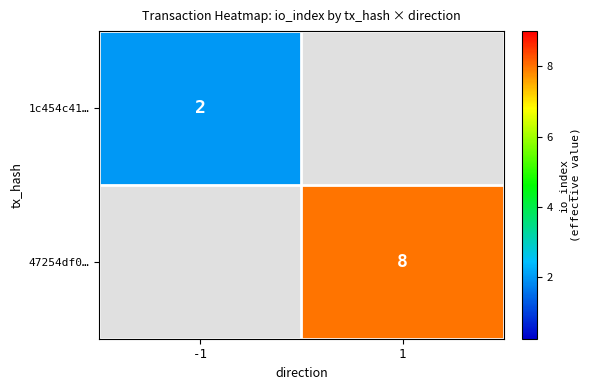

At how many categories does at least one series exceed 5?

1